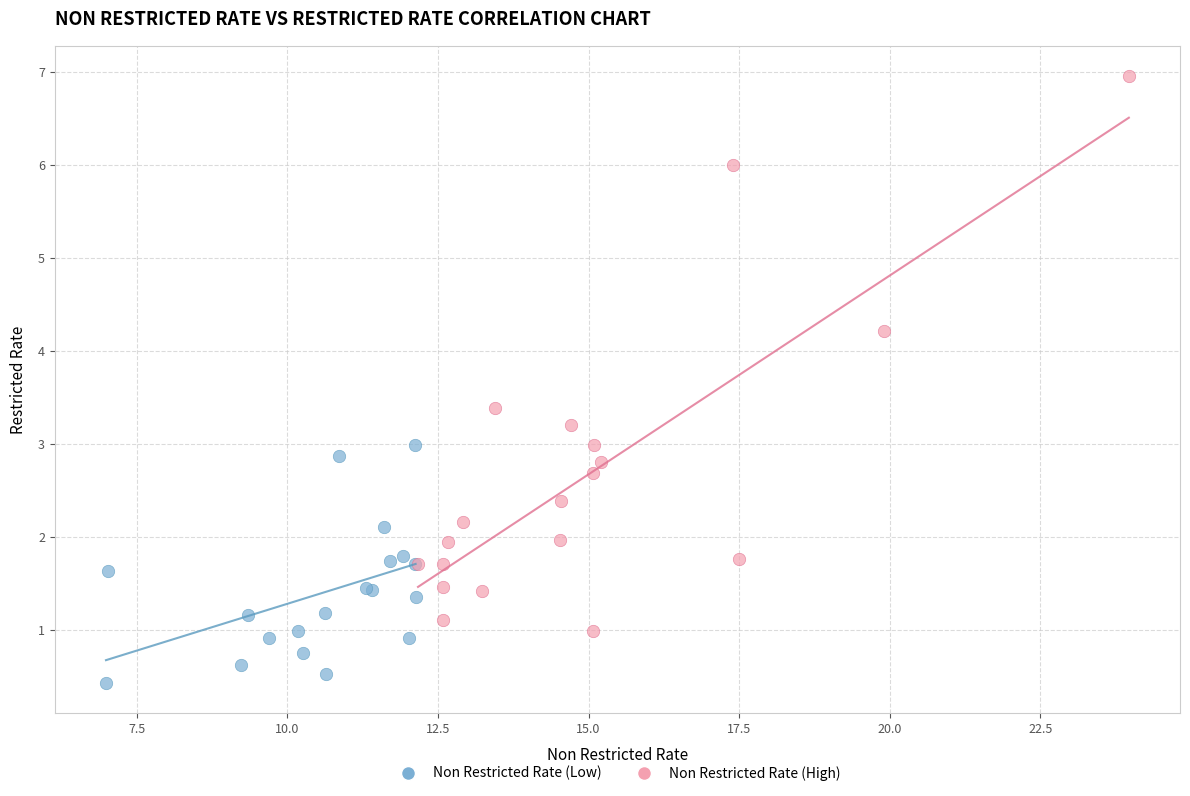

Which series reaches the maximum Y coordinate?

Non Restricted Rate (High)